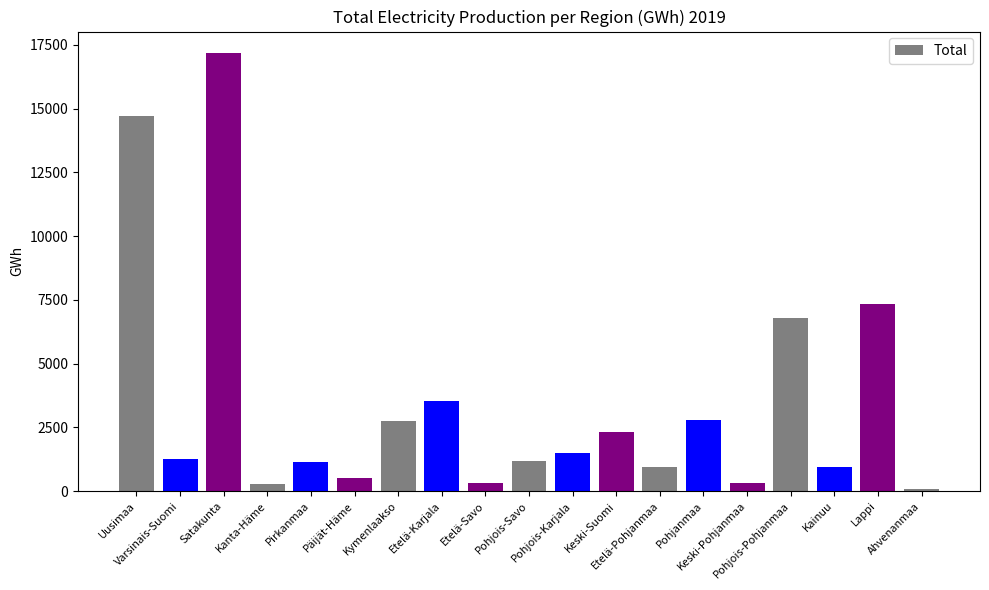

Count the number of categories in the chart.

19